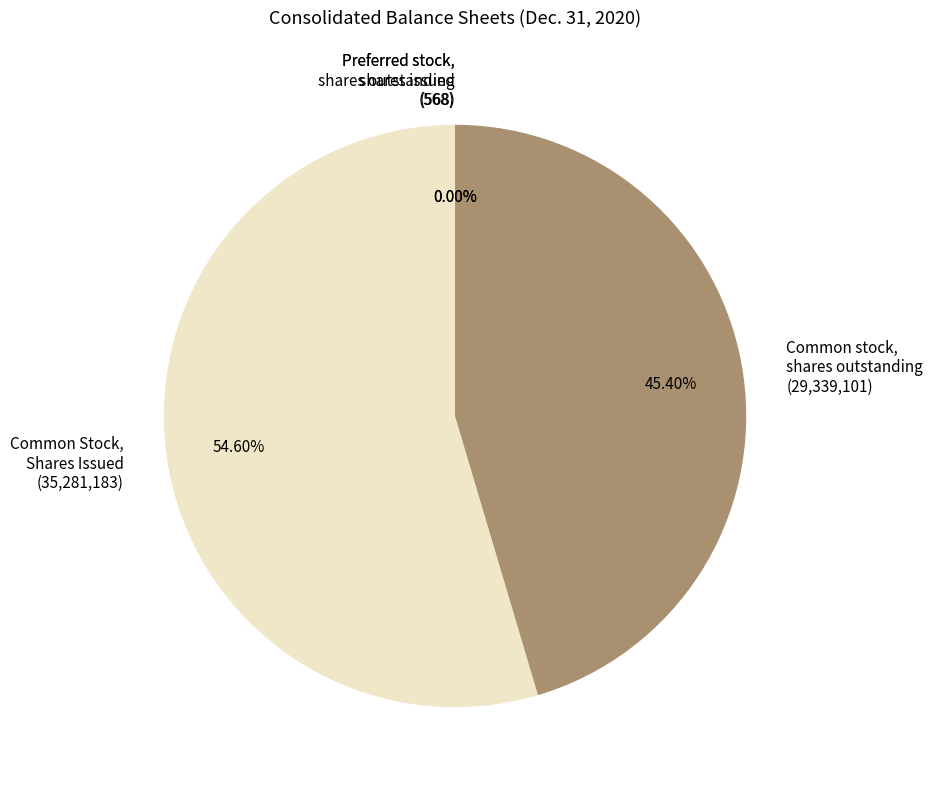

Is there any slice that represents more than half of the pie?

Yes